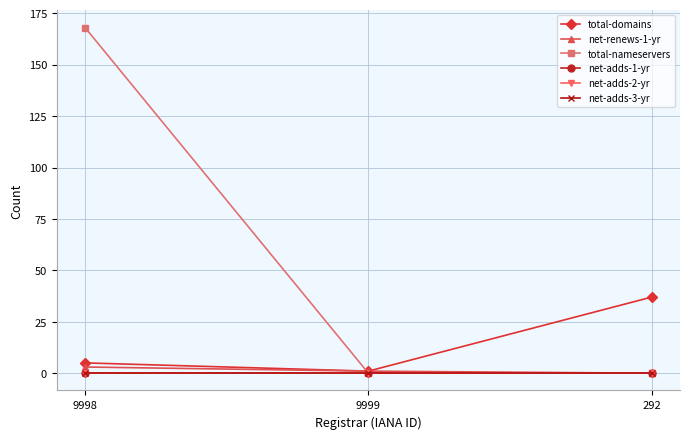

Does the chart have visible grid lines?

Yes